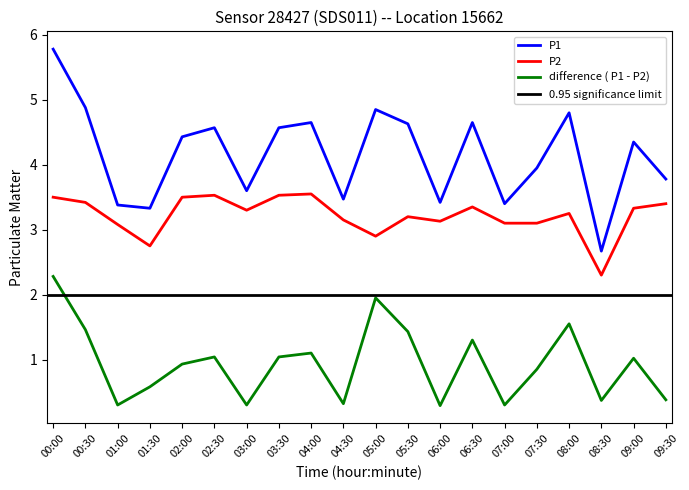

What is the difference between the second highest and minimum values in the P1 series?

2.2